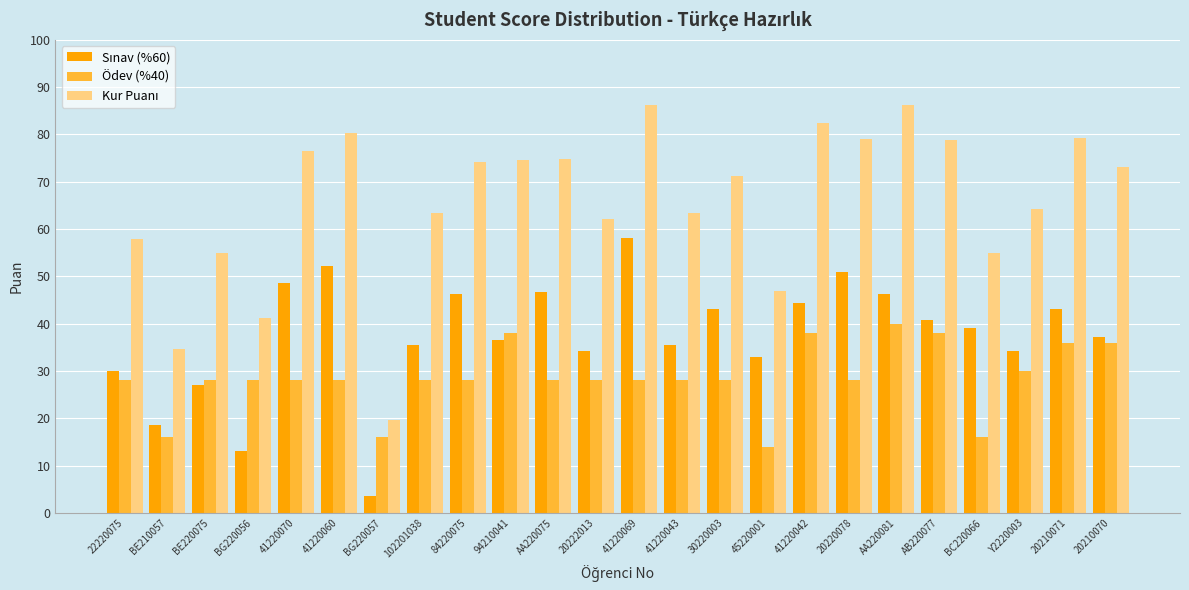

What is the total value across all series at 45220001?

94.0